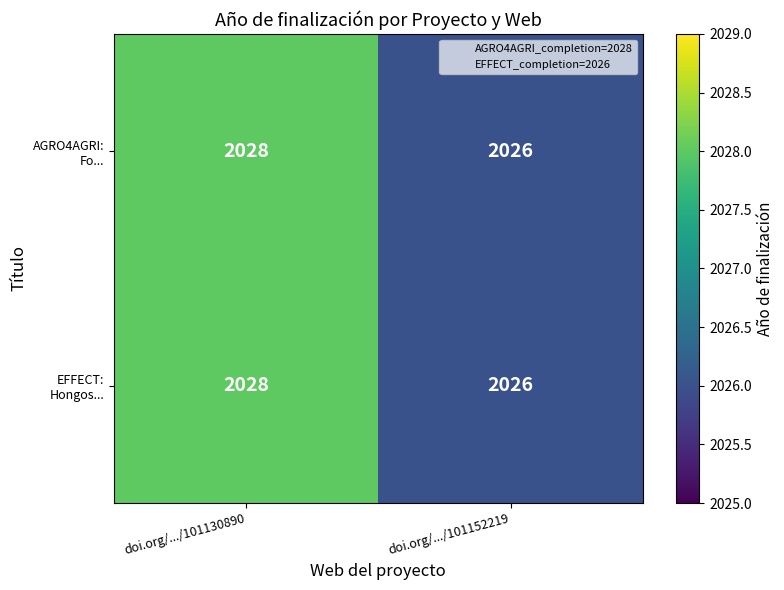

At which category does the chart reach its minimum across all series?

doi.org/.../101152219